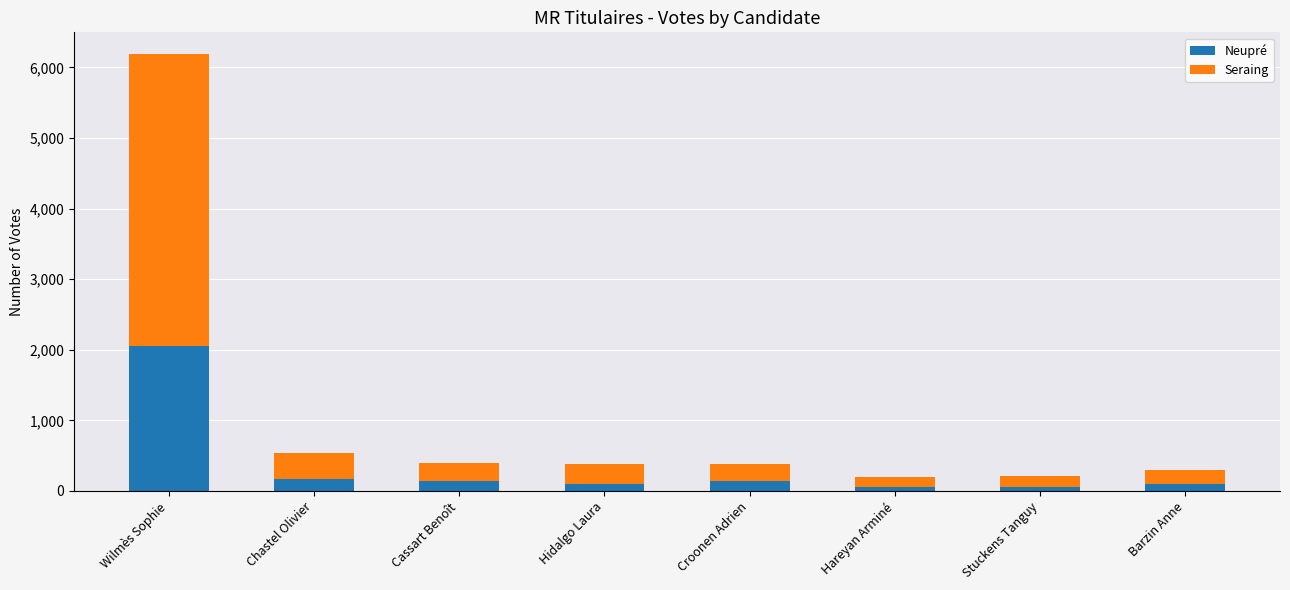

Read the Neupré value at Cassart Benoît.

143